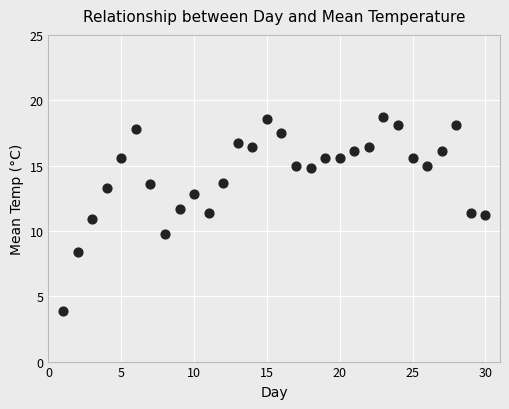

What is the range of X values (max minus min)?

29.0